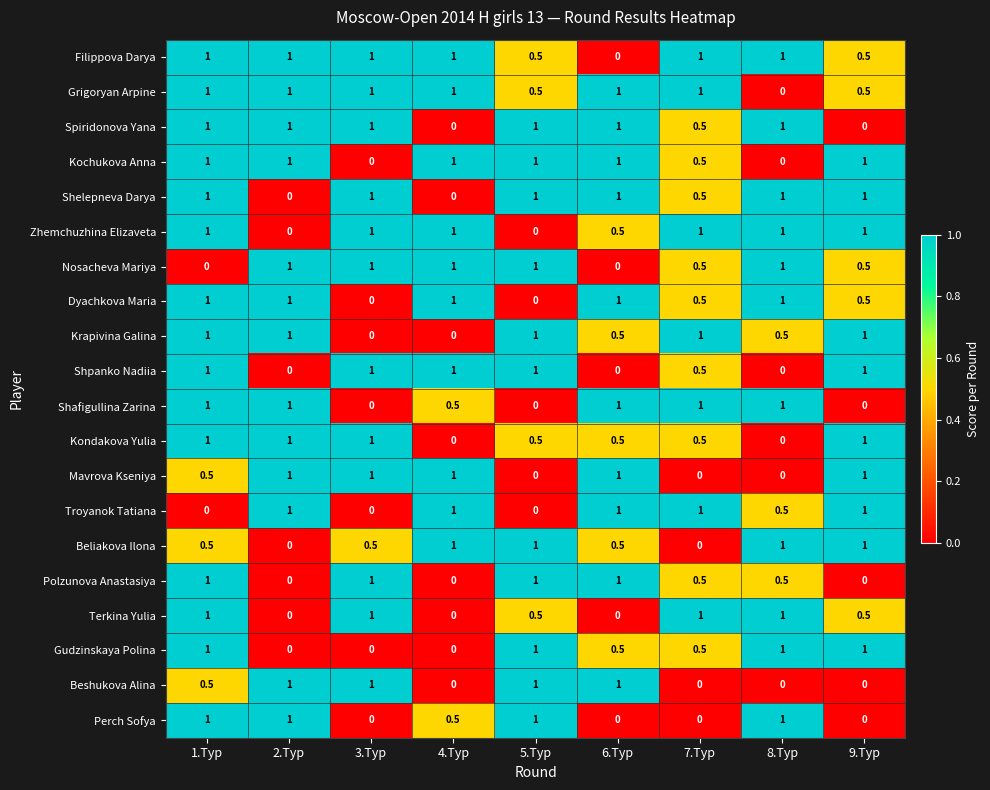

What is the difference between the second highest and minimum values in the Polzunova Anastasiya series?

1.0